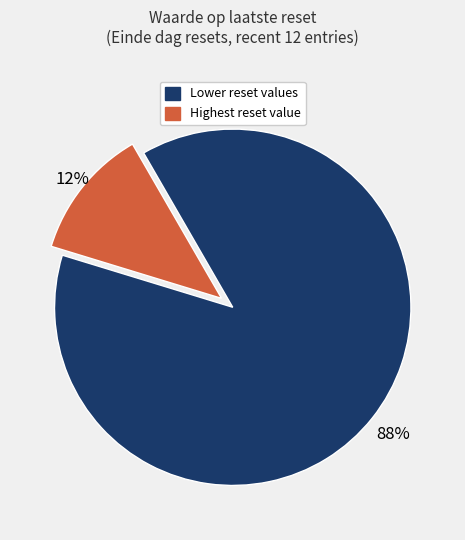

Does any single category account for the majority?

Yes